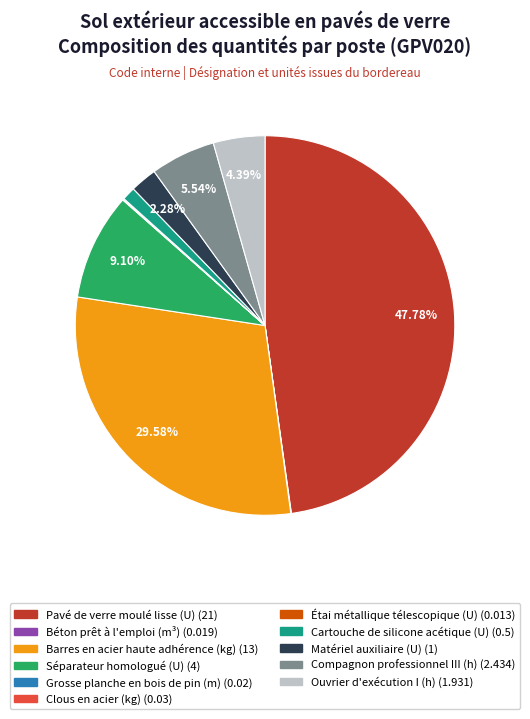

To the nearest percent, what is the average slice percentage?

9%